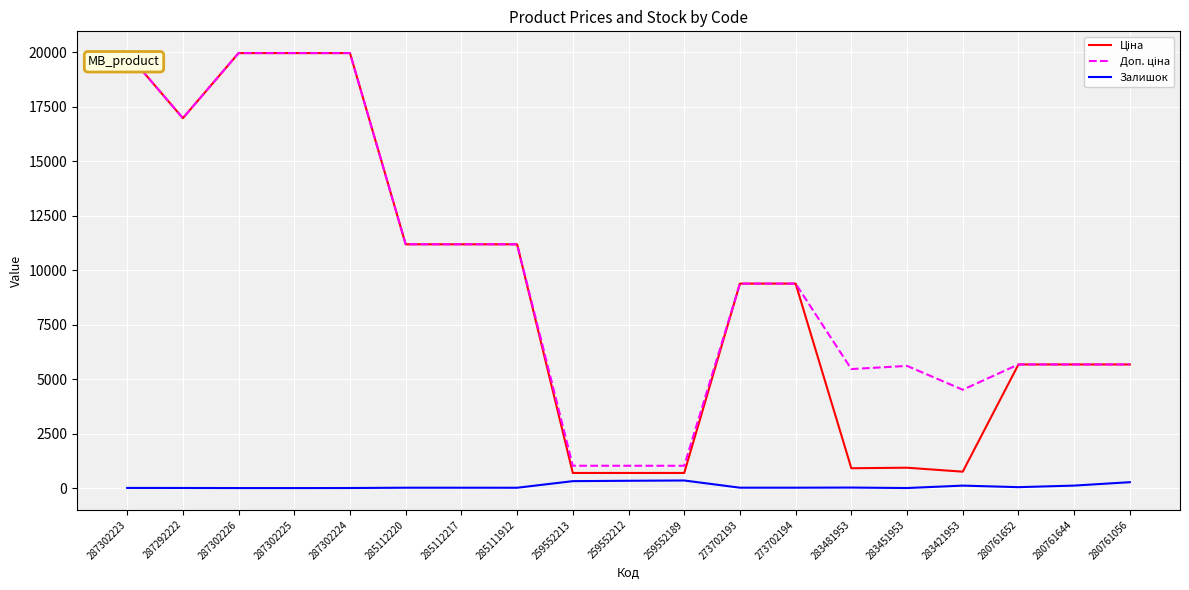

What is the greatest value displayed?

19964.2